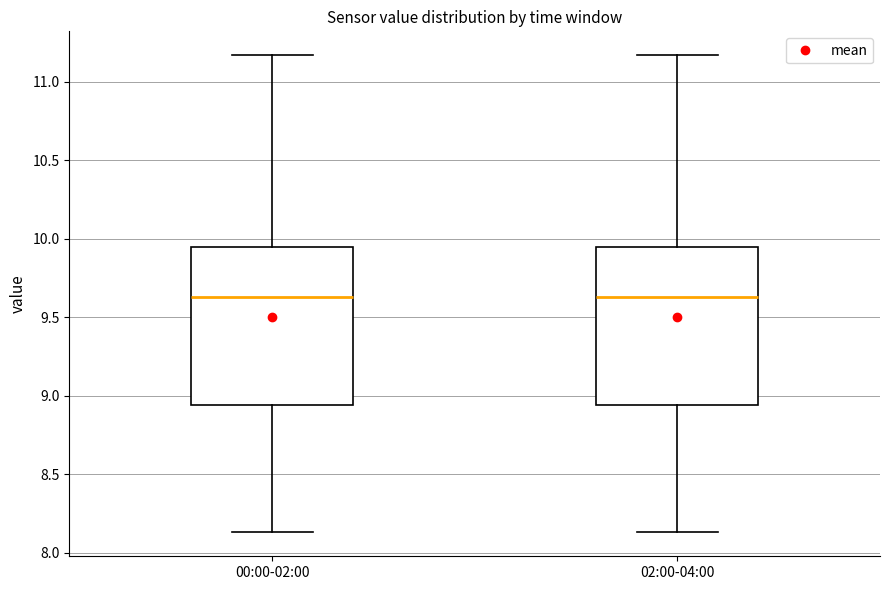

Reading left to right, read every box against the y-axis: the position of its median line, the range the box covers, and the ends of its whiskers. The values are not printed on the chart, so give them approximately, as read against the axis.

00:00-02:00: median 9.65, box 8.95 to 9.95, whiskers 8.15 to 11.15
02:00-04:00: median 9.65, box 8.95 to 9.95, whiskers 8.15 to 11.15